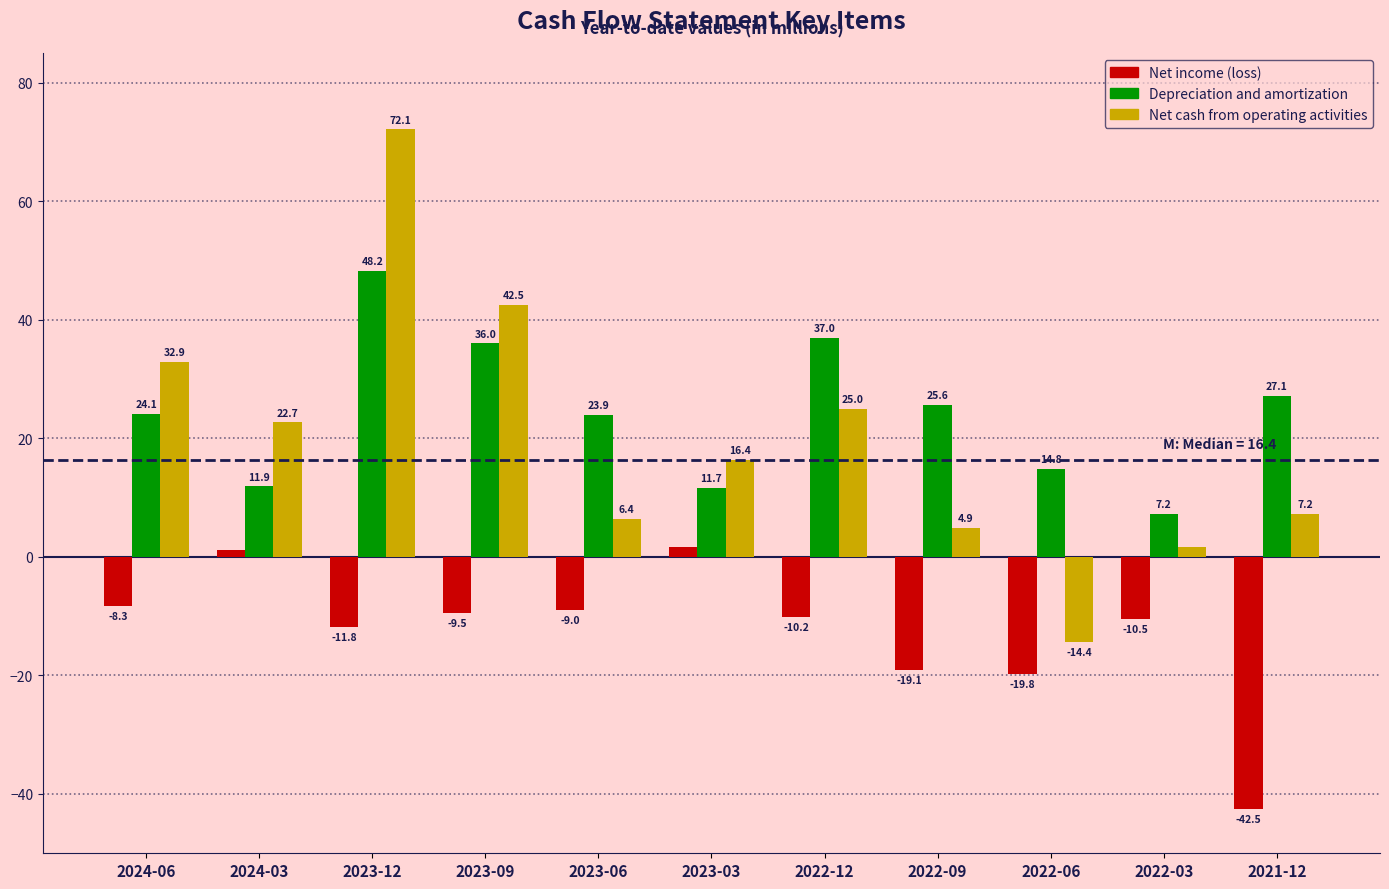

Reading right to left, list all the values displayed in this chart.

Net income (loss): 2021-12=-42.5	2022-03=-10.5	2022-06=-19.8	2022-09=-19.1	2022-12=-10.2	2023-03=1.7	2023-06=-9.0	2023-09=-9.5	2023-12=-11.8	2024-03=1.1	2024-06=-8.3
Depreciation and amortization: 2021-12=27.1	2022-03=7.2	2022-06=14.8	2022-09=25.6	2022-12=37.0	2023-03=11.7	2023-06=23.9	2023-09=36.0	2023-12=48.2	2024-03=11.9	2024-06=24.1
Net cash from operating activities: 2021-12=7.2	2022-03=1.6	2022-06=-14.4	2022-09=4.9	2022-12=25.0	2023-03=16.4	2023-06=6.4	2023-09=42.5	2023-12=72.1	2024-03=22.7	2024-06=32.9